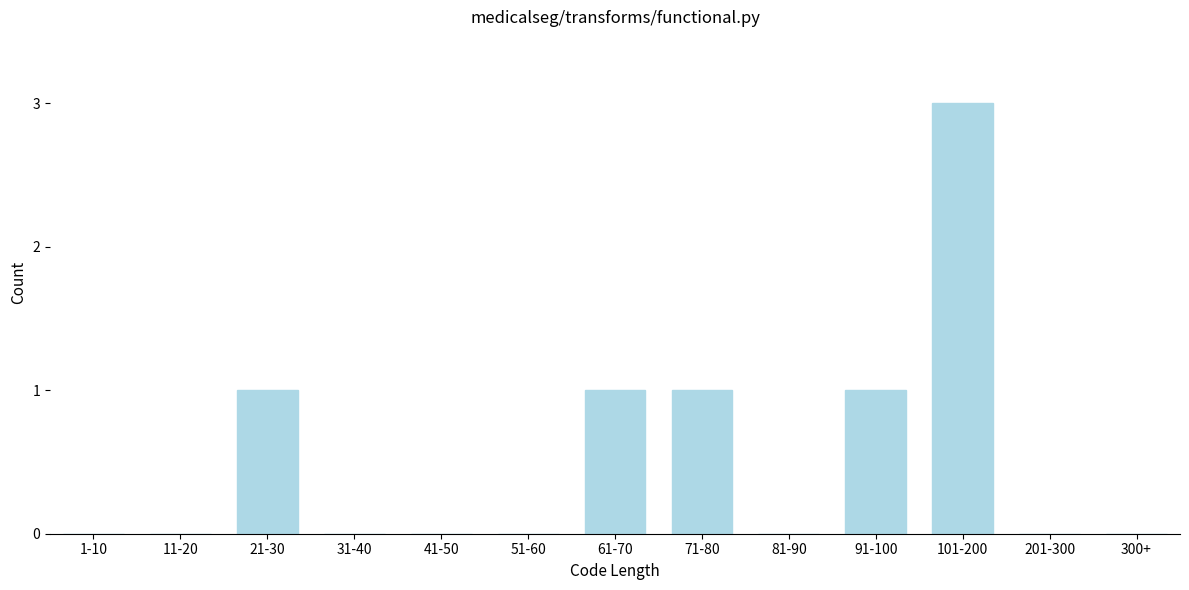

Reading right to left, extract all data points from this chart.

300+=0	201-300=0	101-200=3	91-100=1	81-90=0	71-80=1	61-70=1	51-60=0	41-50=0	31-40=0	21-30=1	11-20=0	1-10=0